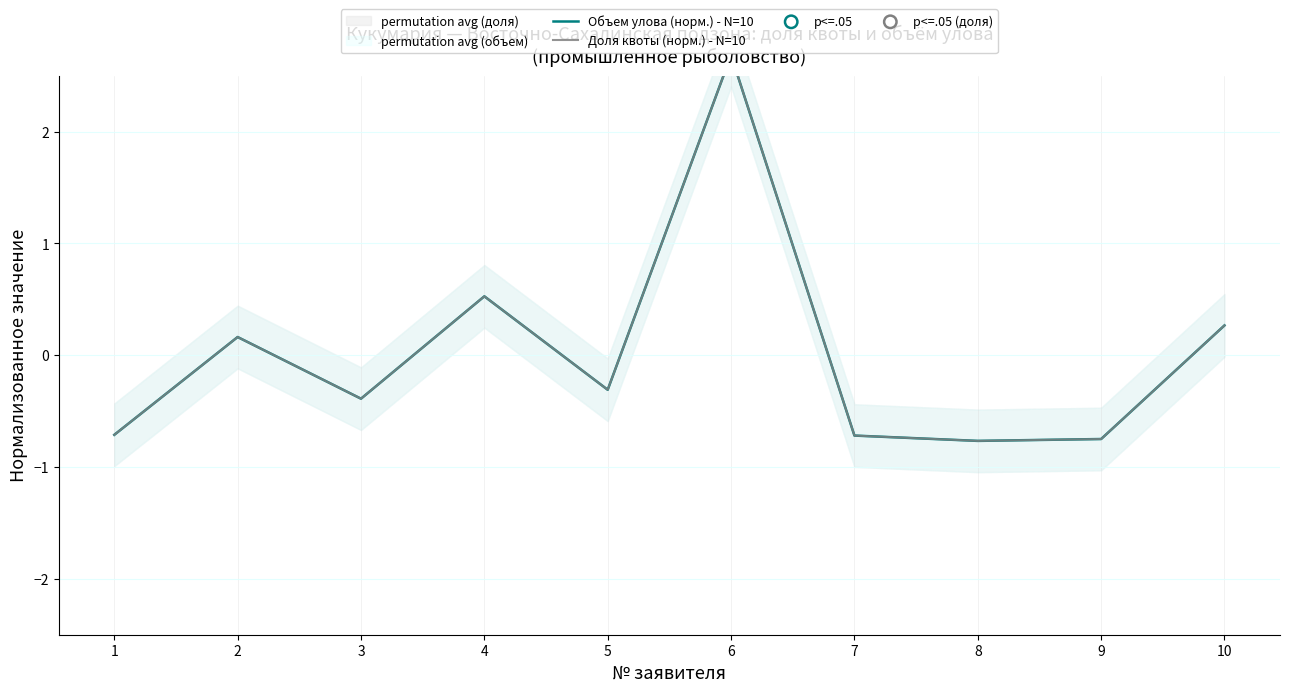

Is the value of Объем улова (норм.) - N=10 at 8 greater than the value of Доля квоты (норм.) - N=10 at 4?

No